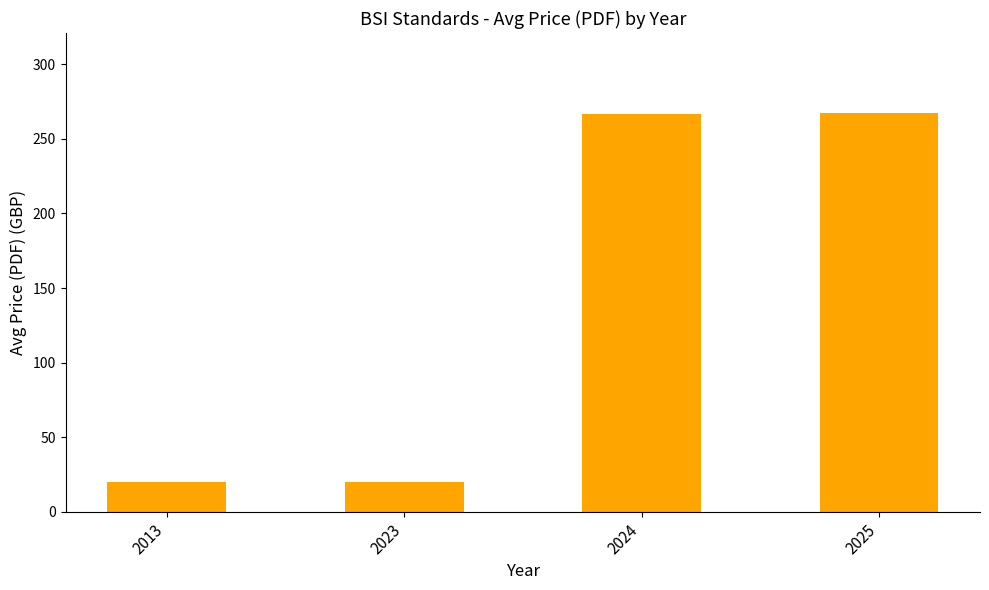

Between 2013 and 2025, which is larger?

2025